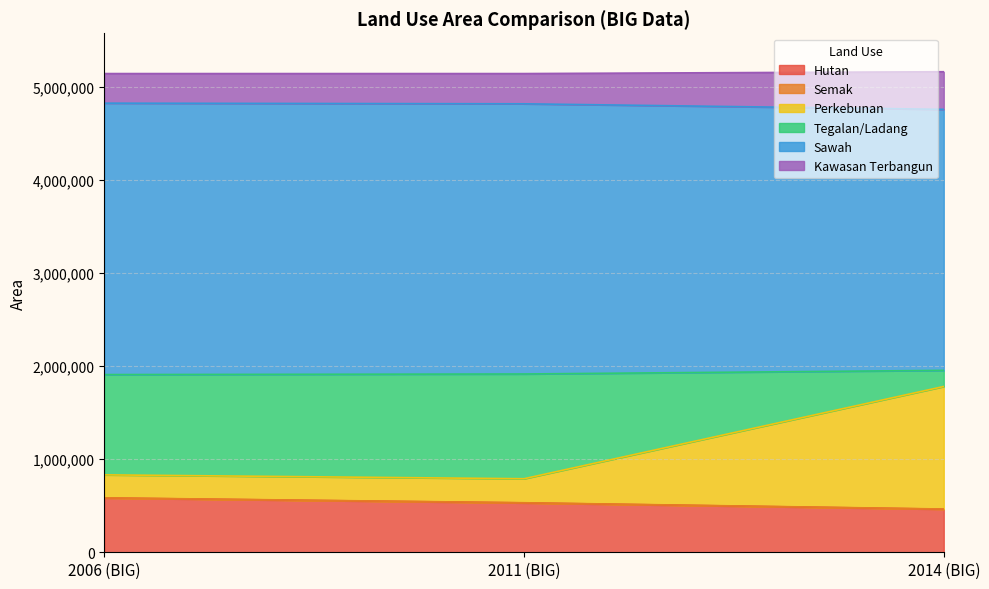

What is the label of the 1st point from the right?

2014 (BIG)